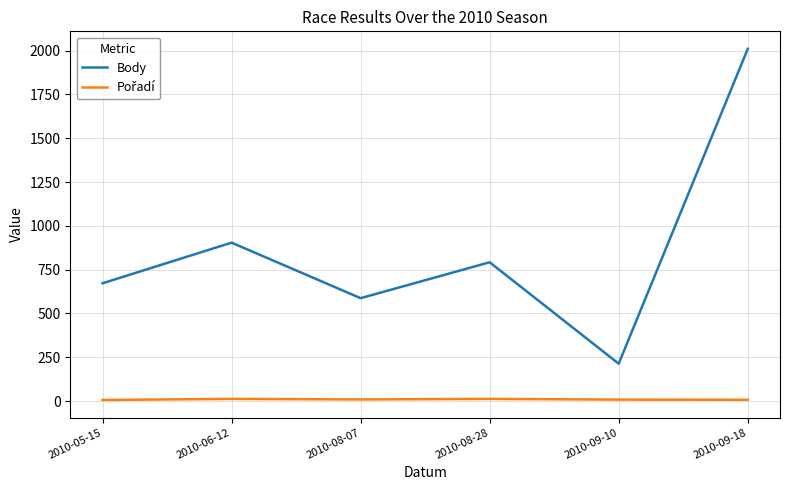

Between 2010-08-07 and 2010-09-18, which series saw the biggest shift?

Body